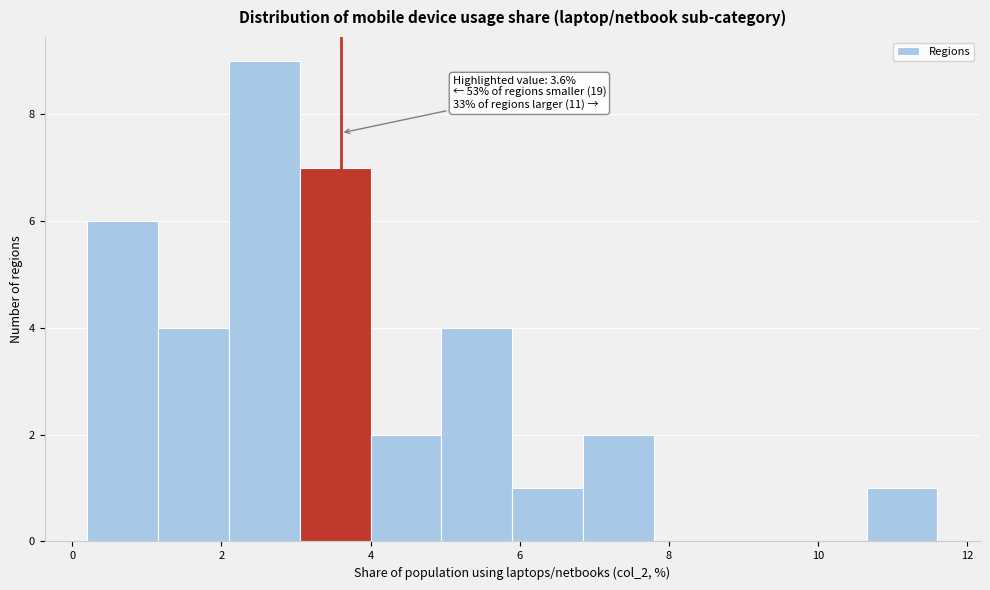

Which range on the x-axis has the tallest bar?

2.10 to 3.05